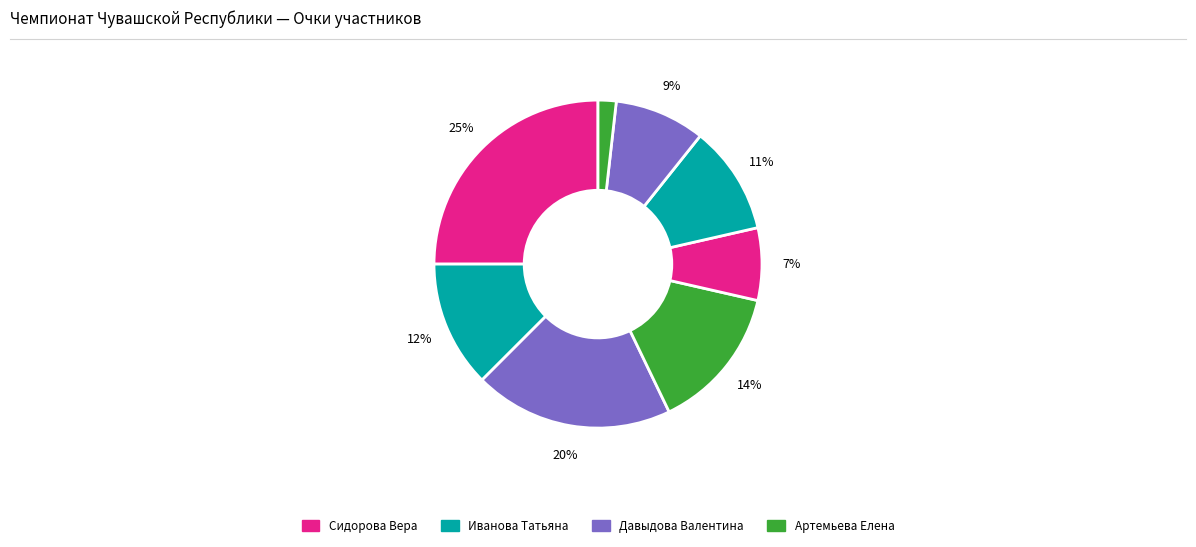

How many slices are in this pie chart?

8